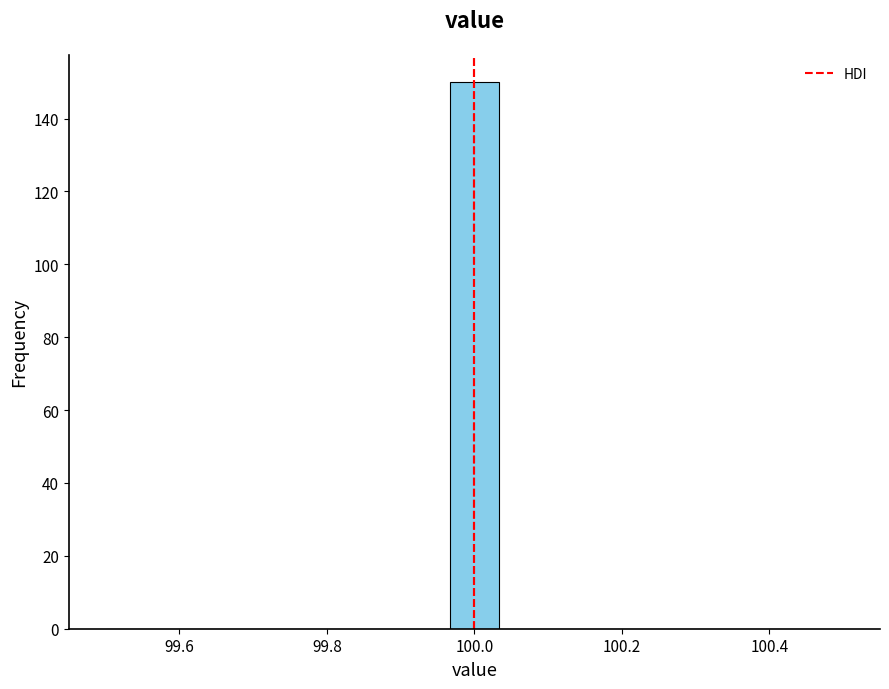

Around what value on the x-axis is the tallest bar? Give the approximate position of its centre, as read against the axis.

100.00